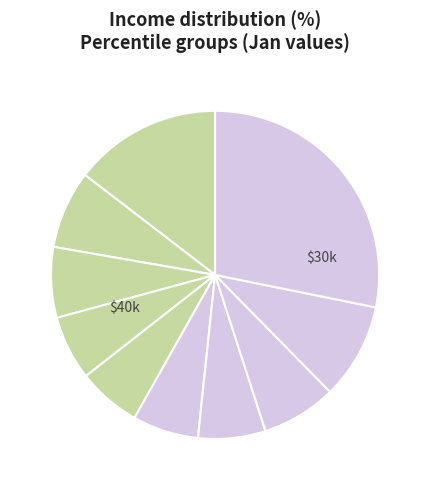

How many segments does this pie chart have?

10